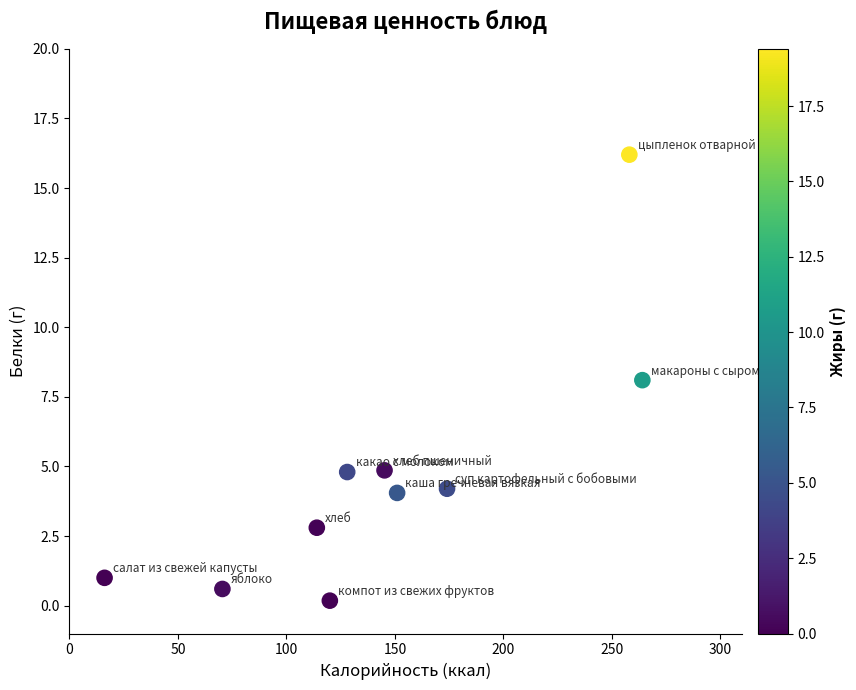

What is the average Y value?

4.7